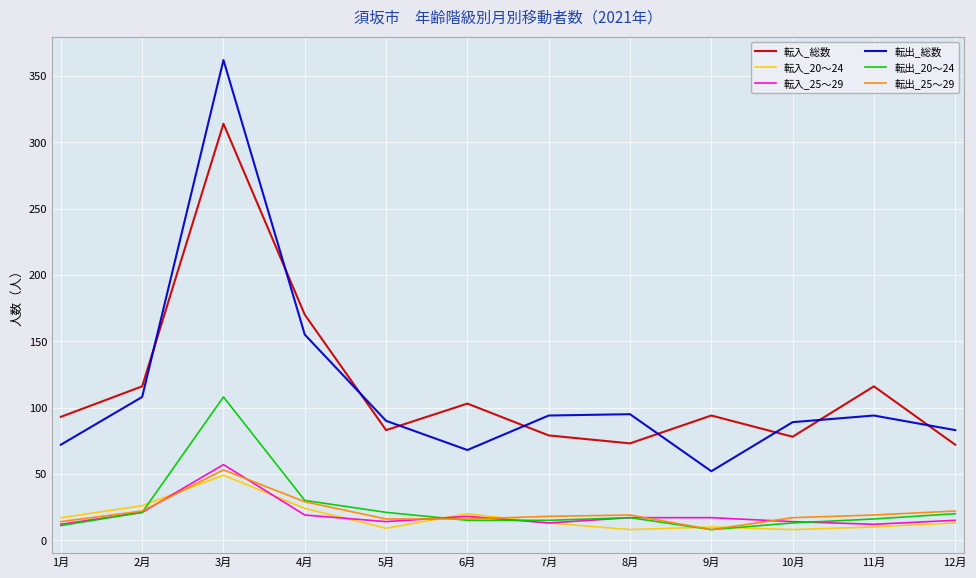

True or false: 転入_20～24 and 転入_総数 intersect in this chart.

False